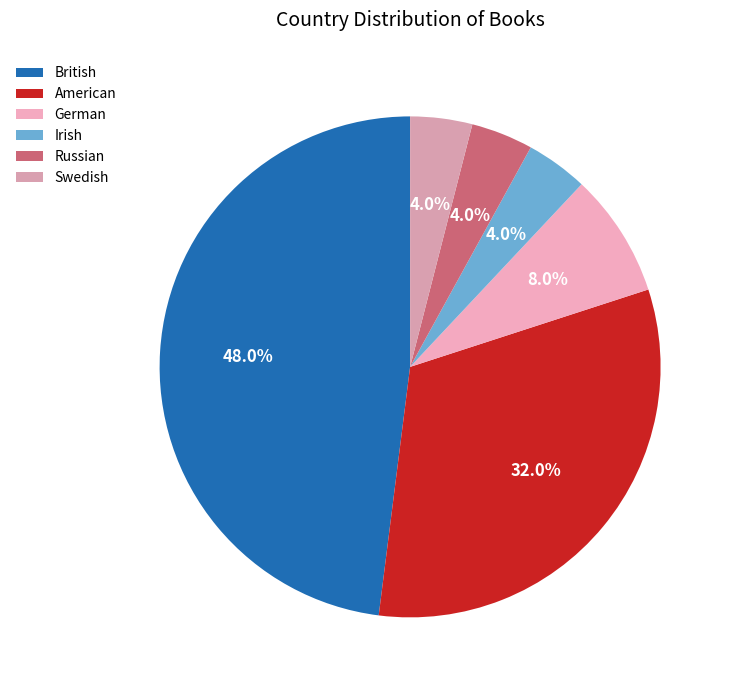

What portion of the pie excludes Russian?

96.0%